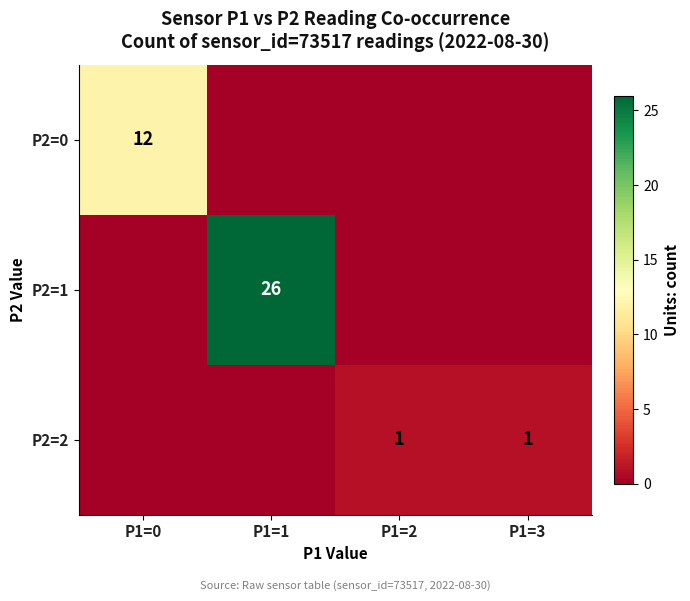

At which label is P2=0 closest to 6?

P1=0